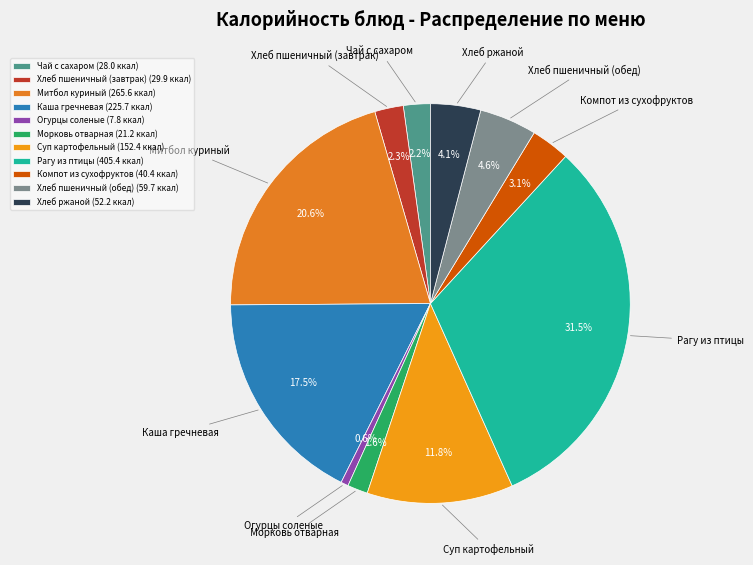

Between Хлеб пшеничный (завтрак) and Компот из сухофруктов, which is larger?

Компот из сухофруктов